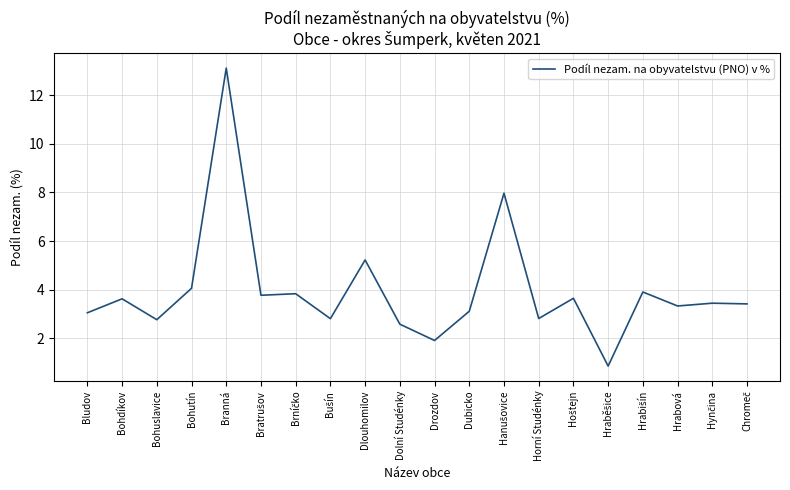

True or false: the data shows 1.3 at Horní Studénky.

False